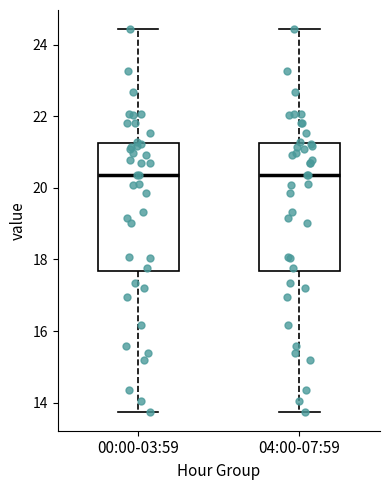

Reading left to right, read every box against the y-axis: the position of its median line, the range the box covers, and the ends of its whiskers. The values are not printed on the chart, so give them approximately, as read against the axis.

00:00-03:59: median 20.4, box 17.6 to 21.2, whiskers 13.8 to 24.4
04:00-07:59: median 20.4, box 17.6 to 21.2, whiskers 13.8 to 24.4